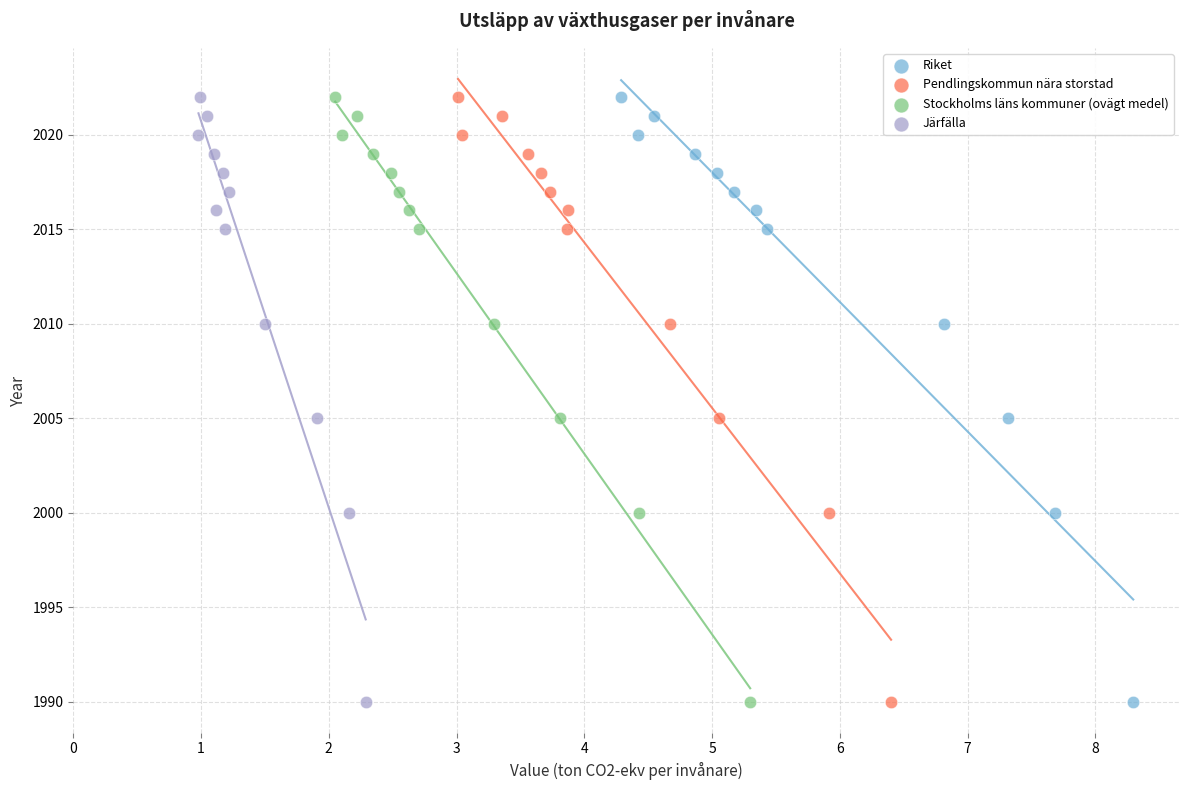

What are all the series names shown in the legend?

Riket, Pendlingskommun nära storstad, Stockholms läns kommuner (ovägt medel), Järfälla